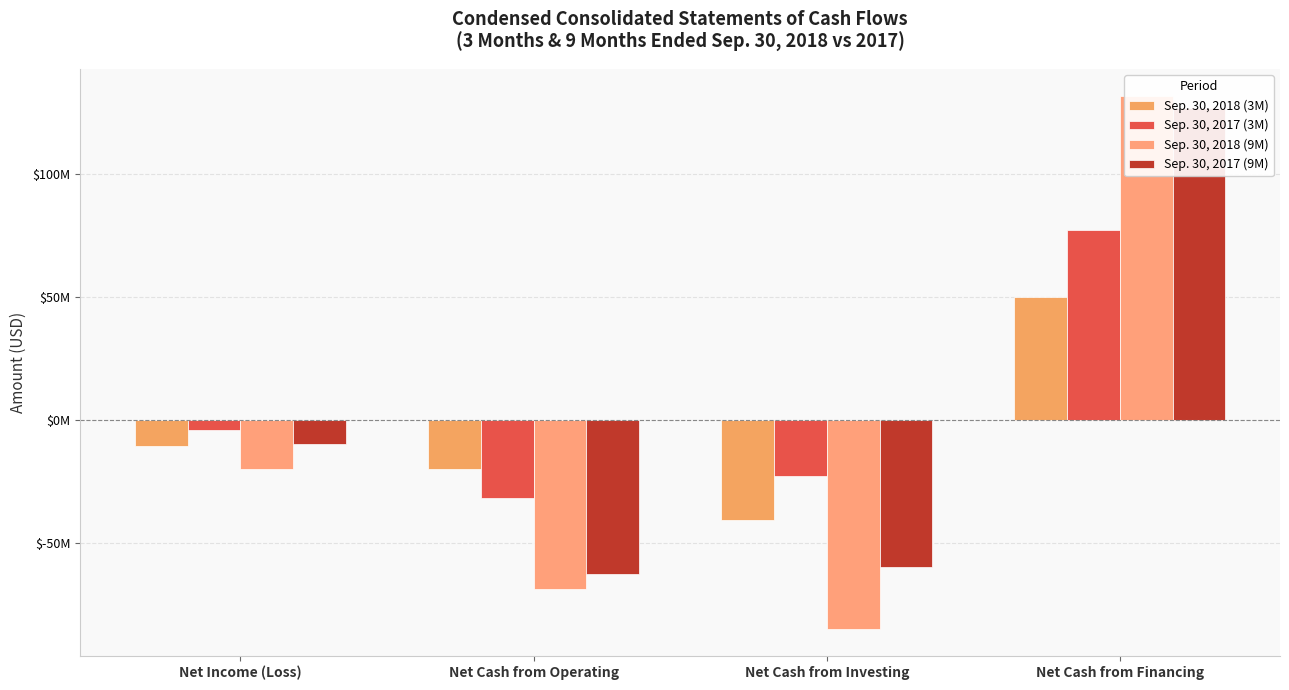

List the series in order of their overall mean, lowest first.

Sep. 30, 2018 (9M), Sep. 30, 2018 (3M), Sep. 30, 2017 (9M), Sep. 30, 2017 (3M)